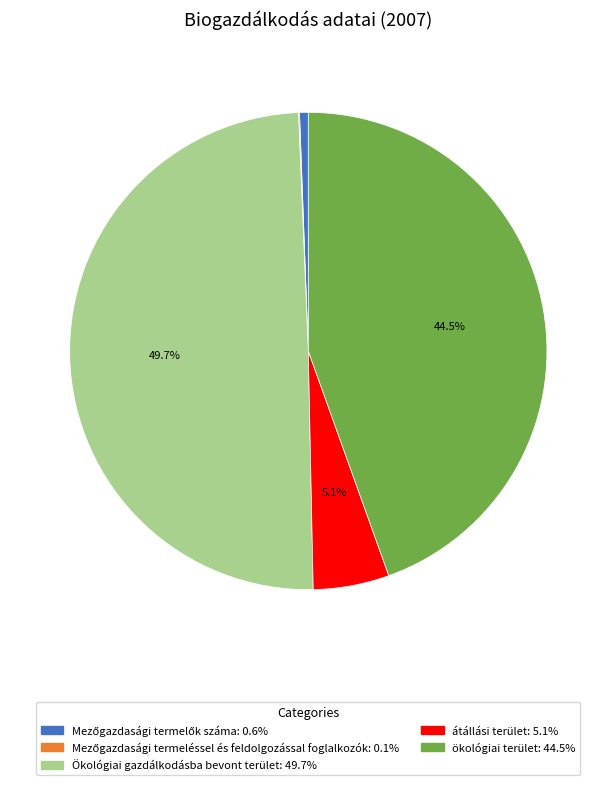

Does átállási terület account for over 50% of the chart?

No